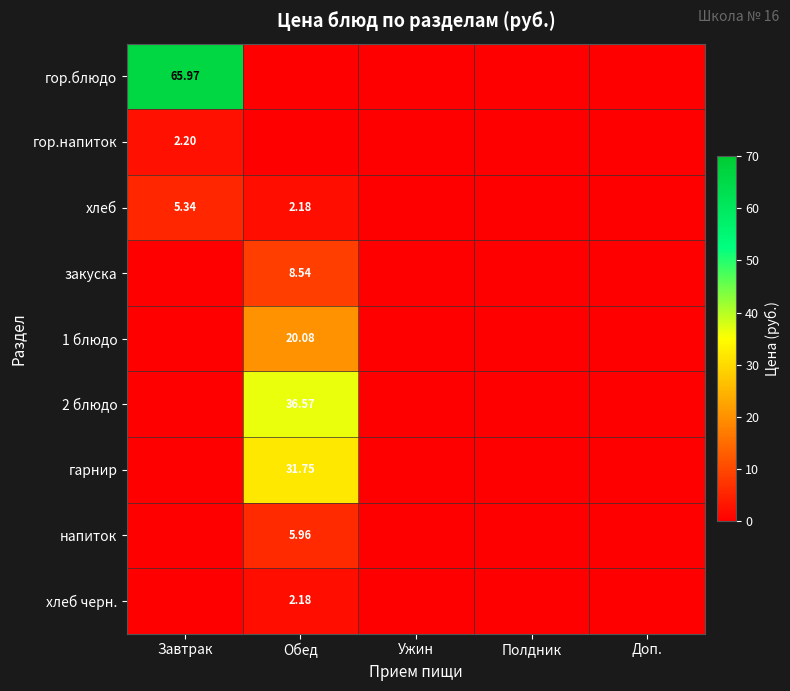

What is the average value of the 1 блюдо series?

4.0